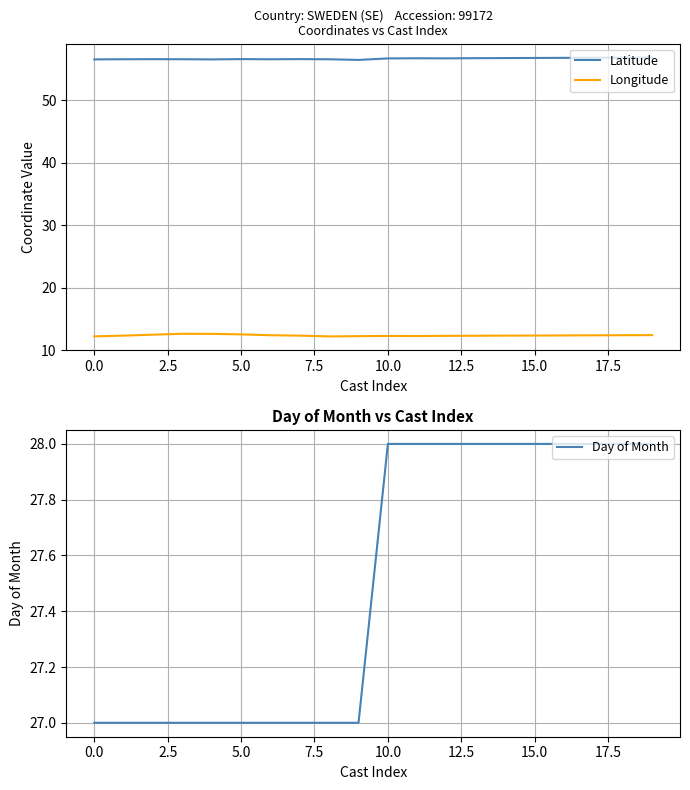

True or false: Latitude and Longitude intersect in this chart.

False